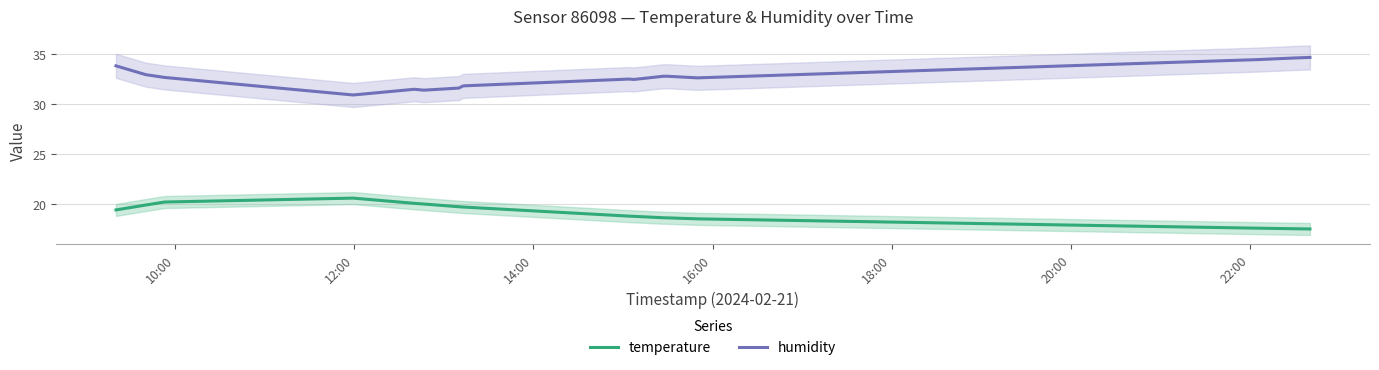

What is the highest value of the humidity series?

34.7